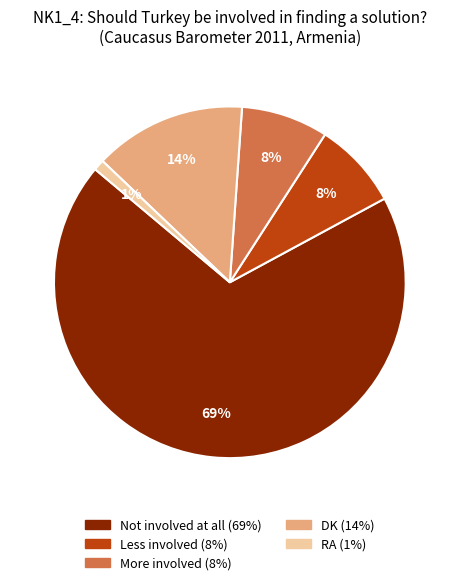

Combined, do DK and More involved account for over 50%?

No